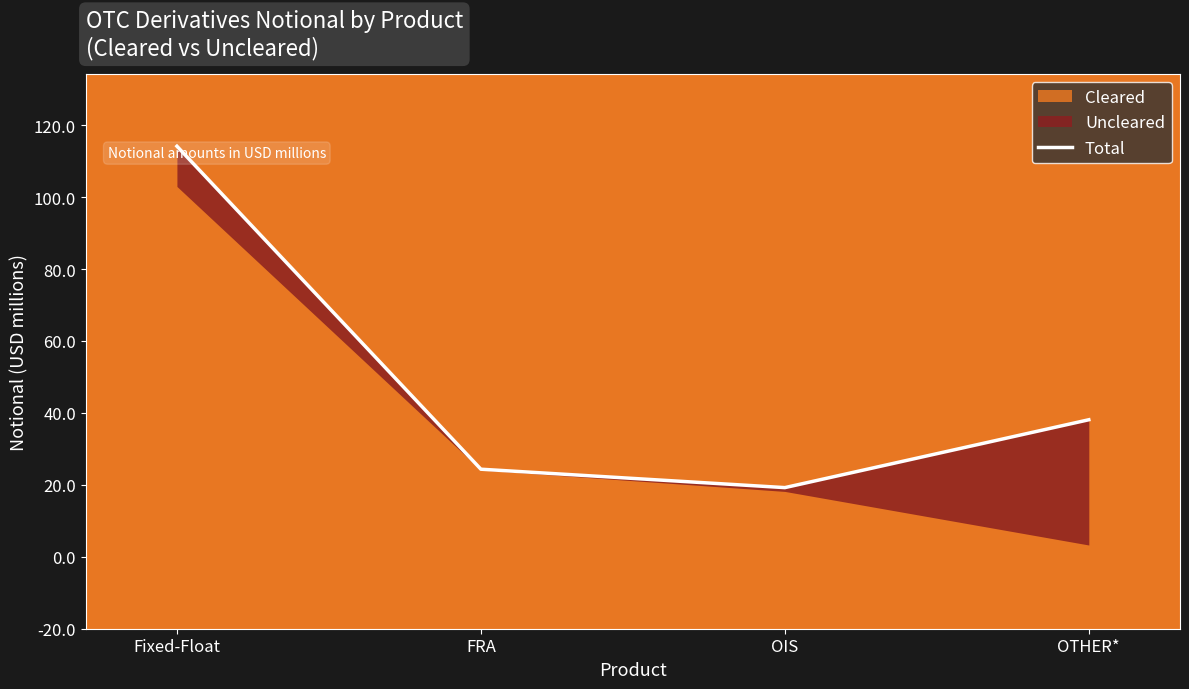

What is the ratio of the value at OTHER* to the value at Fixed-Float?

0.4